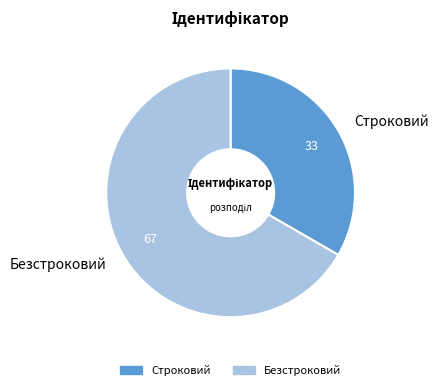

Which has a higher value, Безстроковий or Строковий?

Безстроковий